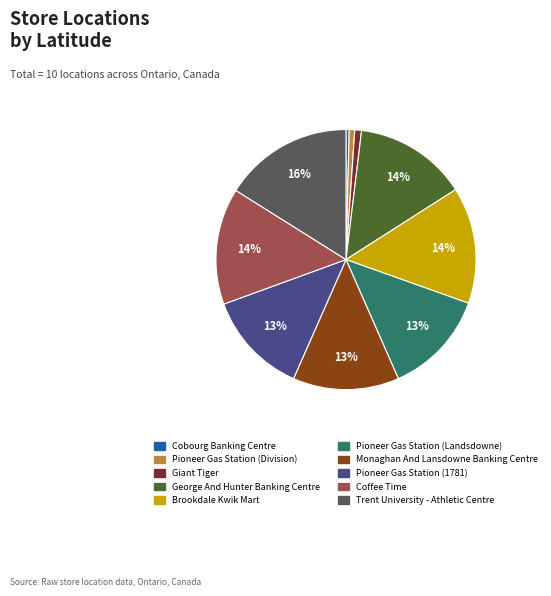

To the nearest percent, what portion does Pioneer Gas Station (Landsdowne) represent?

13%